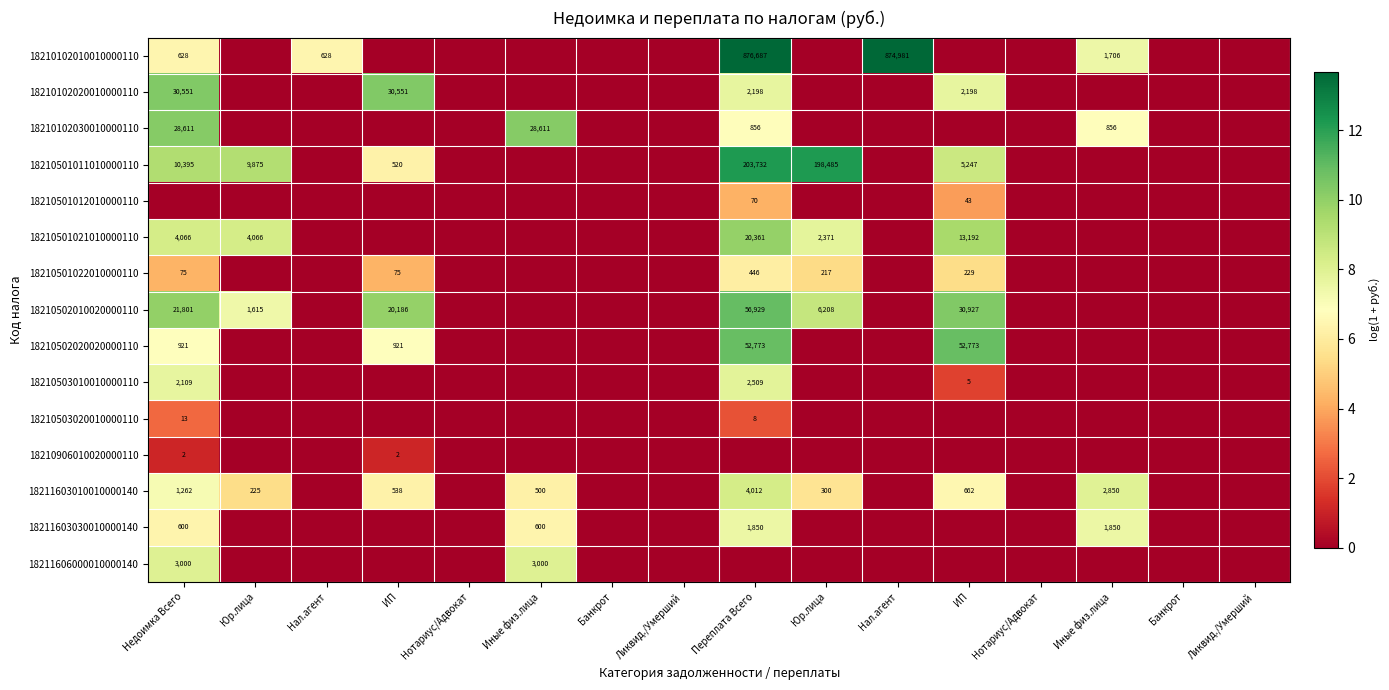

Is the value of 18210906010020000110 at Нал.агент greater than the value of 18210102010010000110 at Иные физ.лица?

No